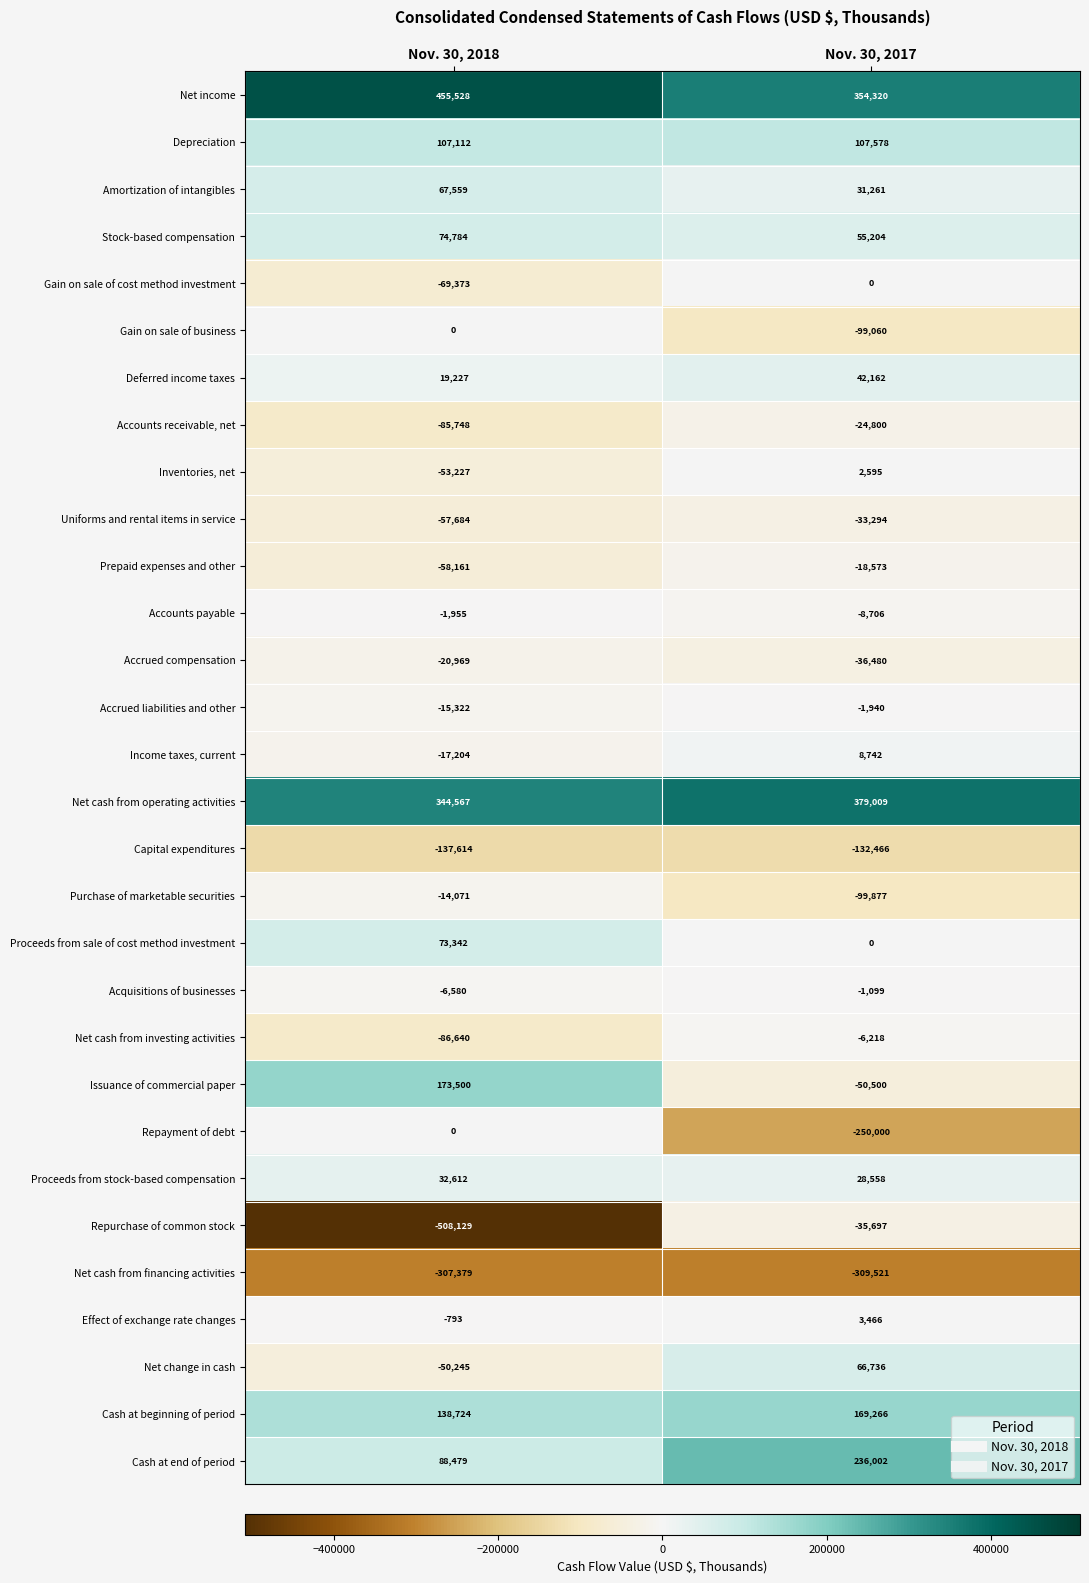

List the labels in order of Depreciation value, smallest first.

Nov. 30, 2018, Nov. 30, 2017